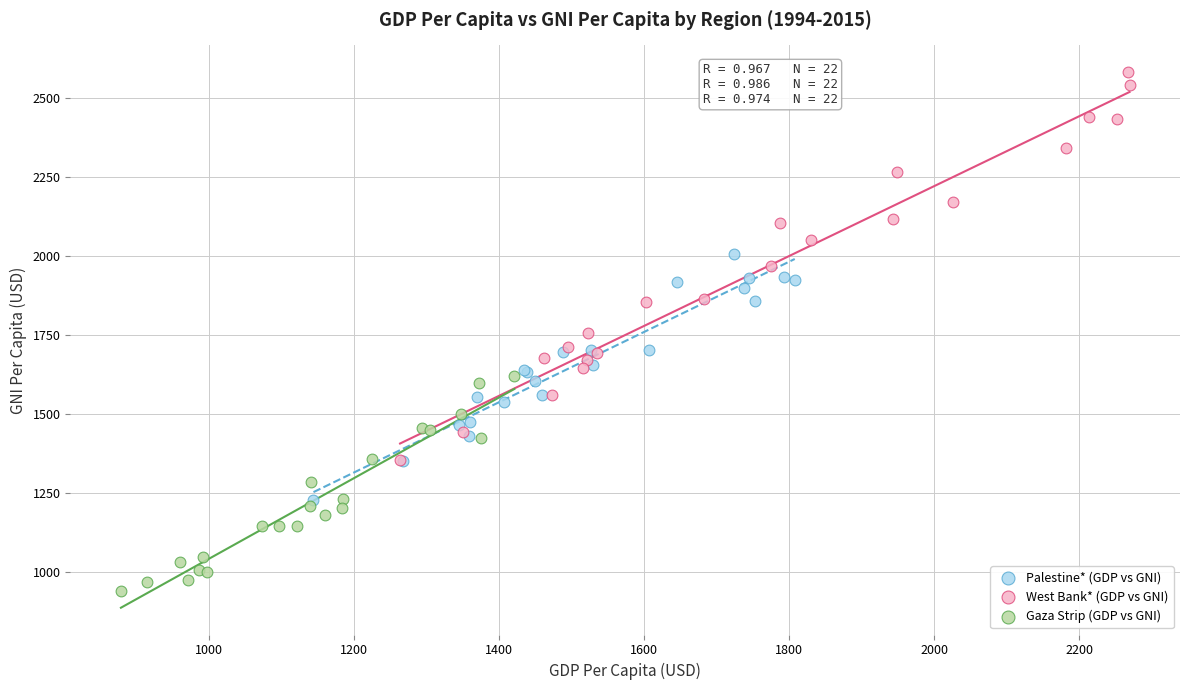

Which series has the widest spread of Y values?

West Bank* (GDP vs GNI)